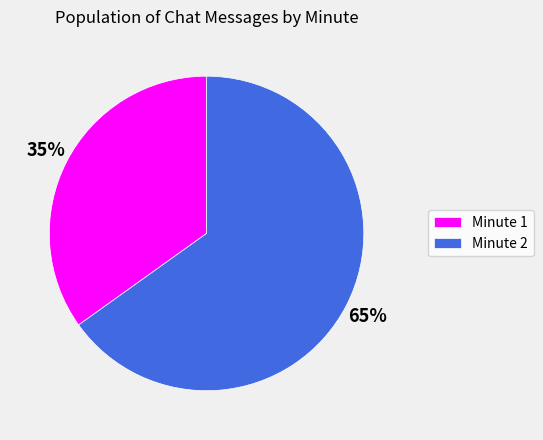

To the nearest percent, what percentage of the pie is Minute 2?

65%